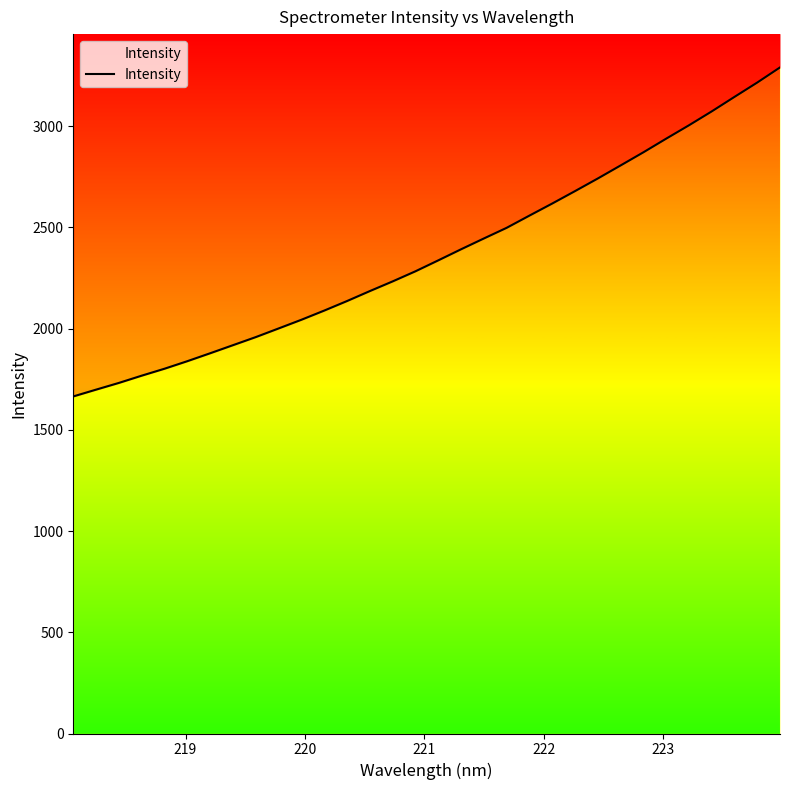

How many data points are less than 2337?

16